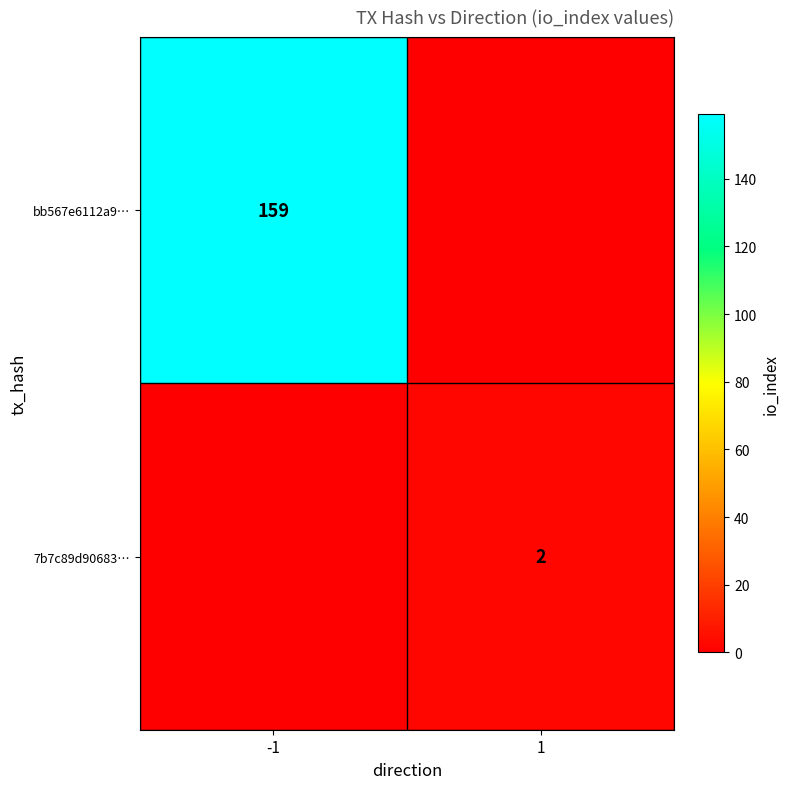

The value of 7b7c89d90683… at 1 is 3. True or false?

False